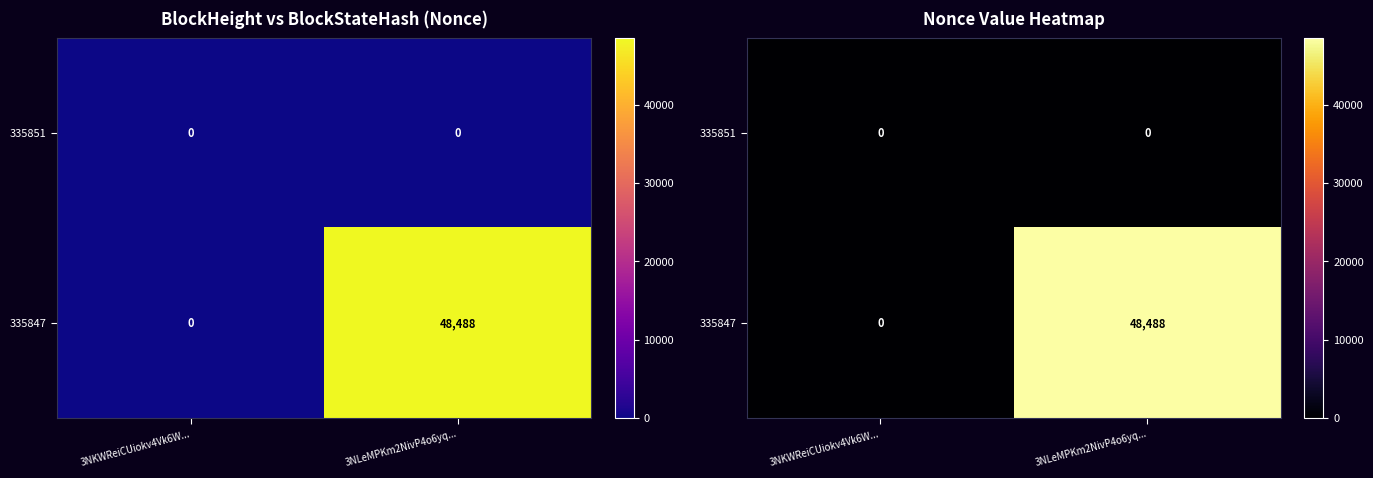

At which category does the chart reach its minimum across all series?

3NKWReiCUiokv4Vk6W...